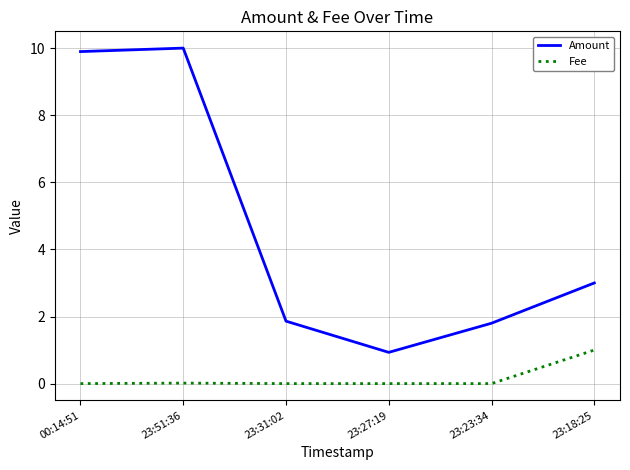

True or false: Amount and Fee intersect in this chart.

False